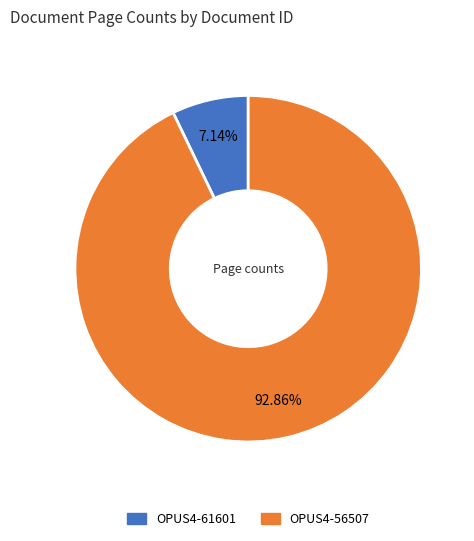

Which slice is the largest?

OPUS4-56507